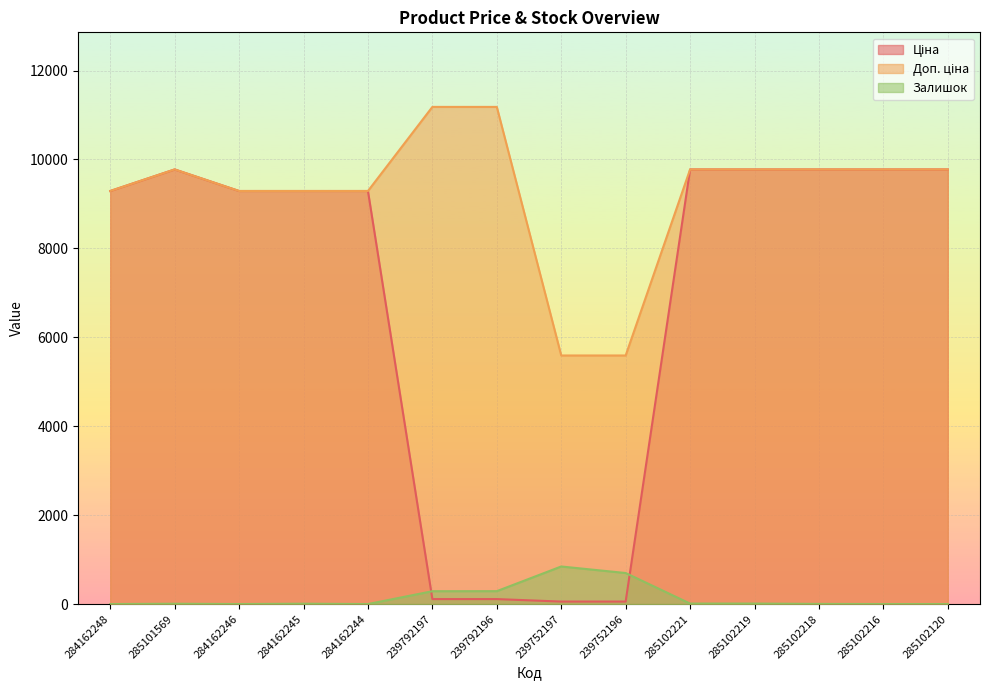

Reading left to right, transcribe all the data shown in this chart.

Ціна: 284162248=9290.5	285101569=9775.5	284162246=9290.5	284162245=9290.5	284162244=9290.5	239792197=111.8	239792196=111.8	239752197=55.9	239752196=55.9	285102221=9775.5	285102219=9775.5	285102218=9775.5	285102216=9775.5	285102120=9775.5
Доп. ціна: 284162248=9290.5	285101569=9775.5	284162246=9290.5	284162245=9290.5	284162244=9290.5	239792197=11182.0	239792196=11182.0	239752197=5591.0	239752196=5591.0	285102221=9775.5	285102219=9775.5	285102218=9775.5	285102216=9775.5	285102120=9775.5
Залишок: 284162248=0.0	285101569=7.0	284162246=0.0	284162245=8.0	284162244=0.0	239792197=289.0	239792196=290.0	239752197=845.0	239752196=698.0	285102221=11.0	285102219=11.0	285102218=3.0	285102216=0.0	285102120=0.0